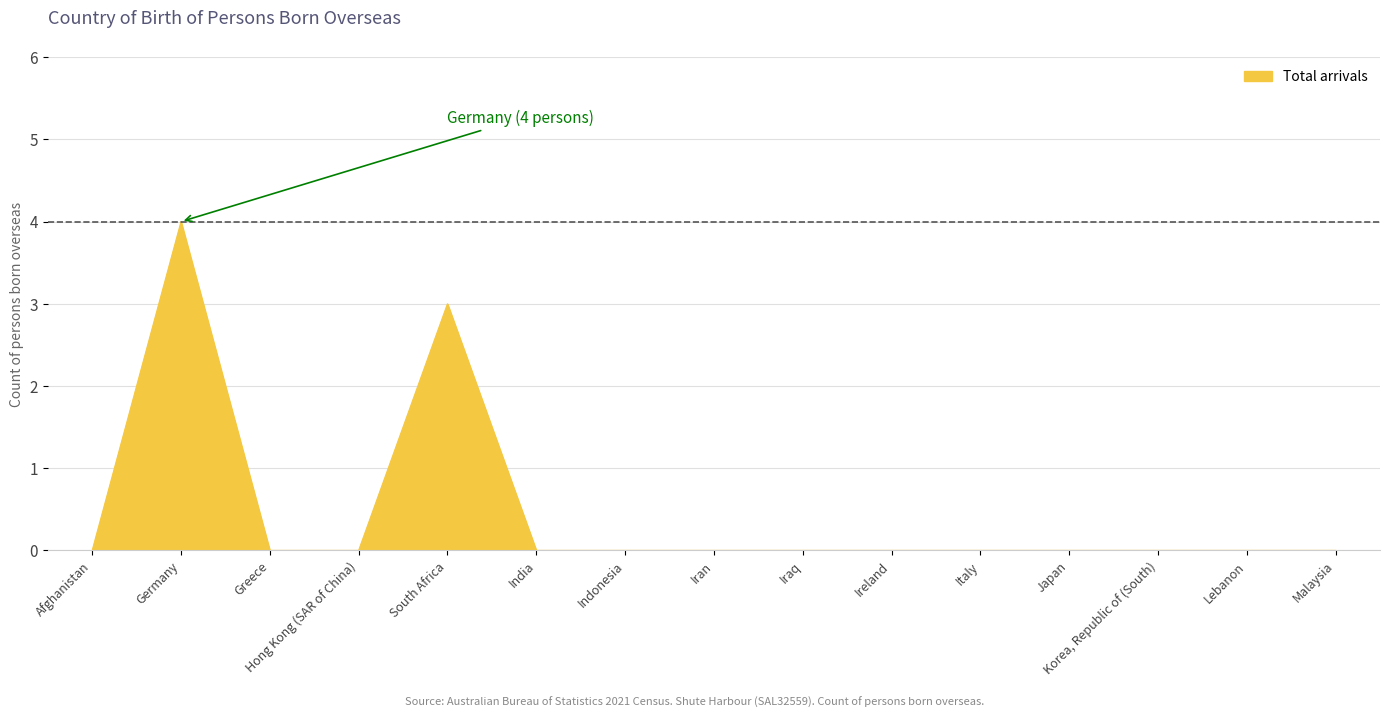

Reading left to right, what are all the values shown in this chart?

Afghanistan=0	Germany=4	Greece=0	Hong Kong (SAR of China)=0	South Africa=3	India=0	Indonesia=0	Iran=0	Iraq=0	Ireland=0	Italy=0	Japan=0	Korea, Republic of (South)=0	Lebanon=0	Malaysia=0